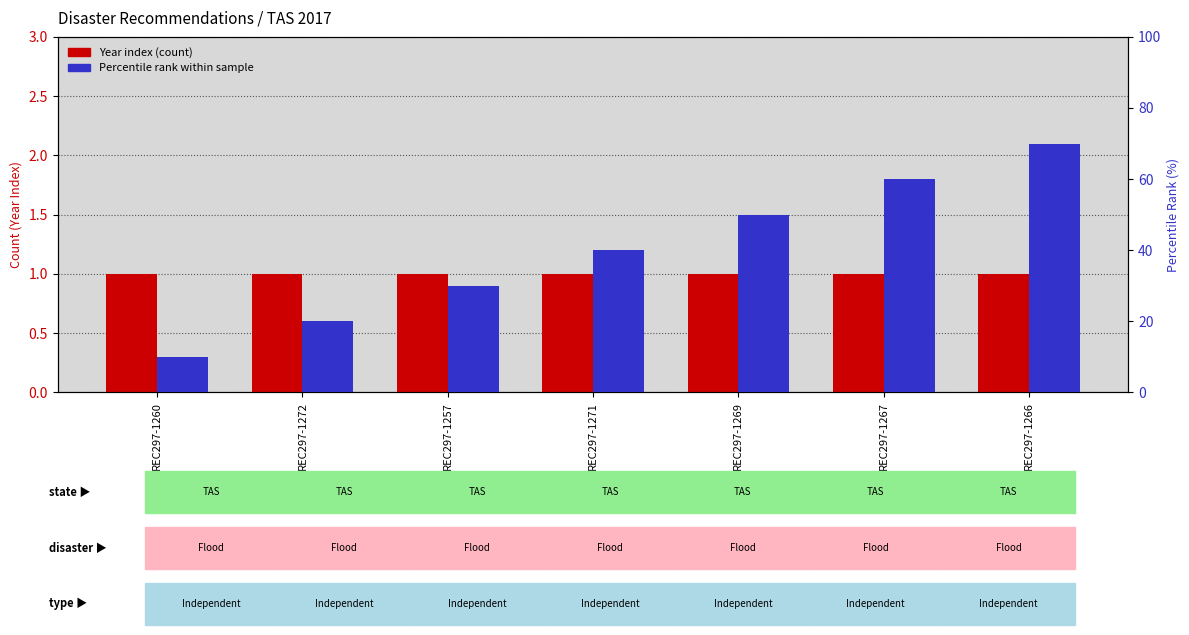

Which series has the widest spread of values?

Percentile rank within sample